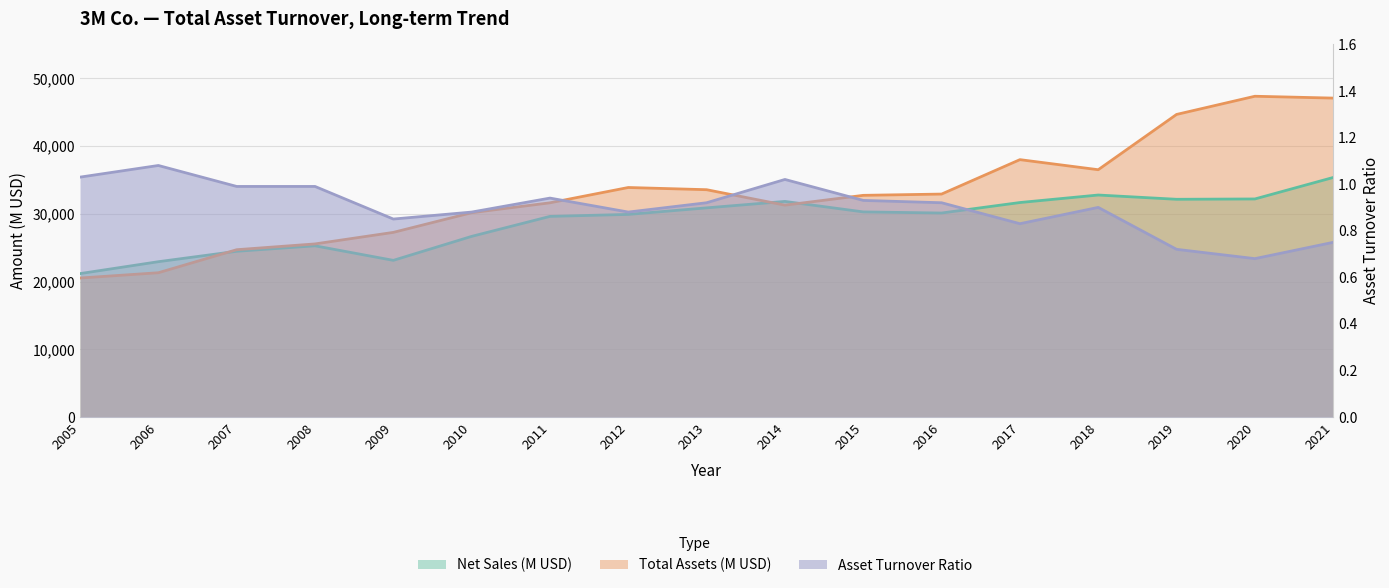

Which has a higher value, 2005 or 2011?

2011